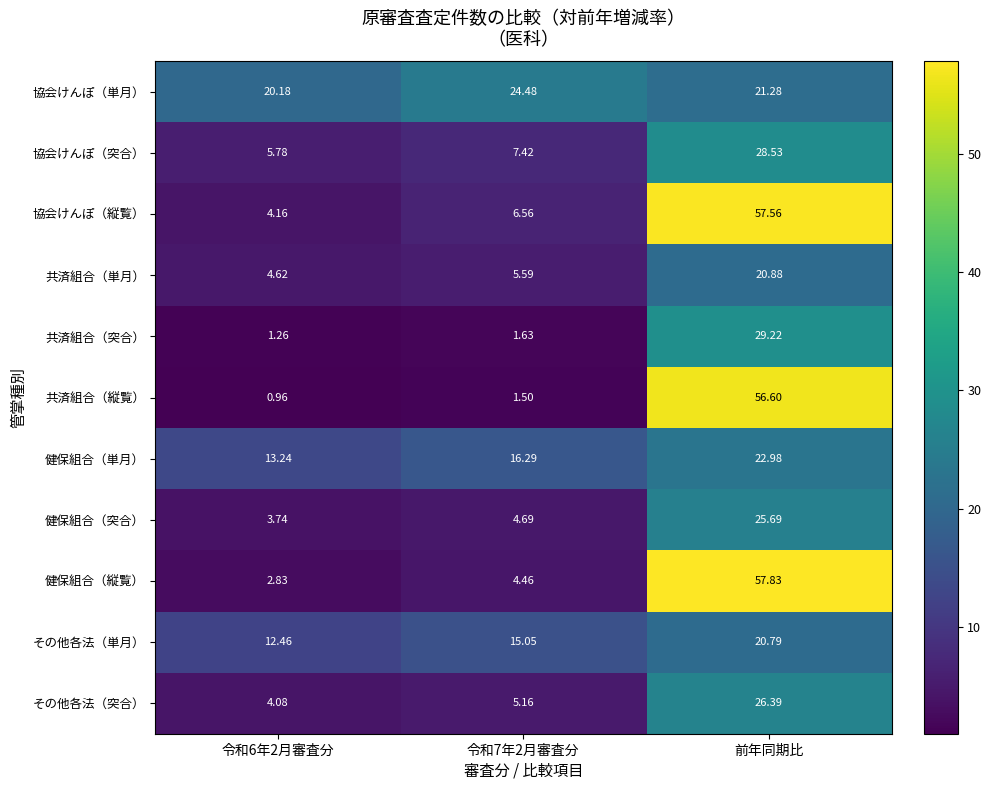

What is the greatest value displayed?

57.8